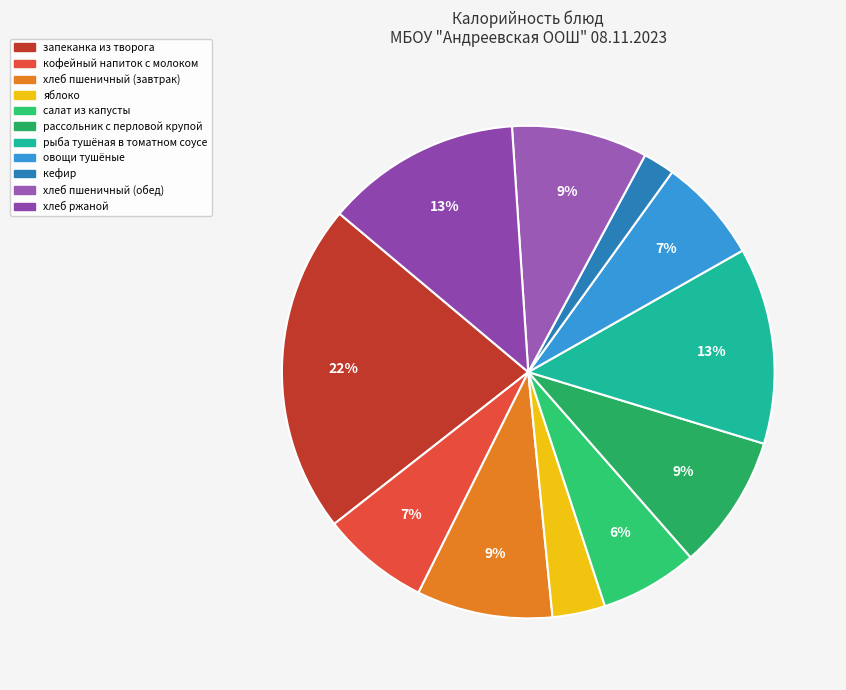

What is the ratio of the value at кефир to the value at запеканка из творога?

0.1